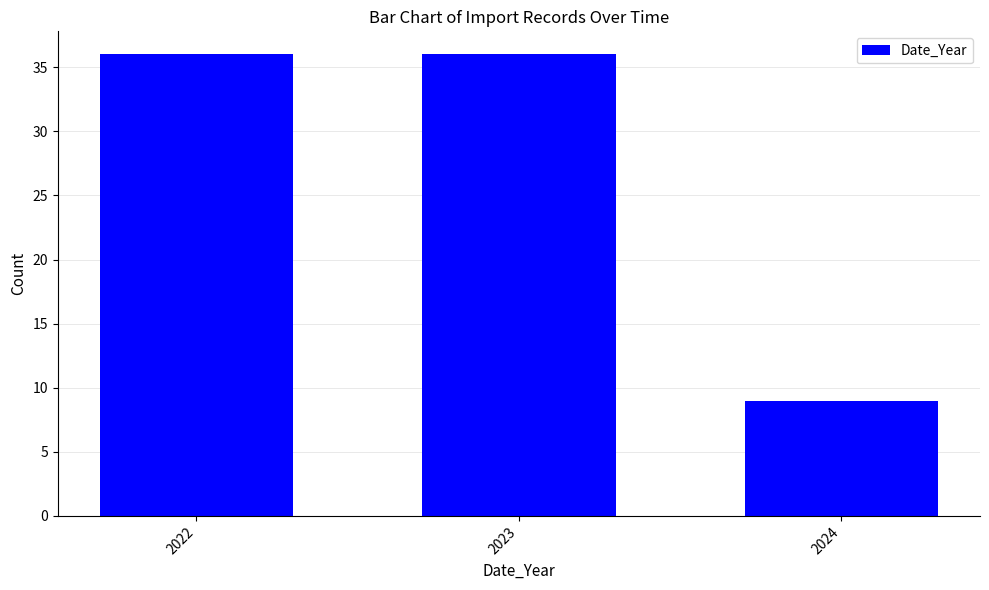

Reading left to right, what are all the values shown in this chart?

2022=36	2023=36	2024=9